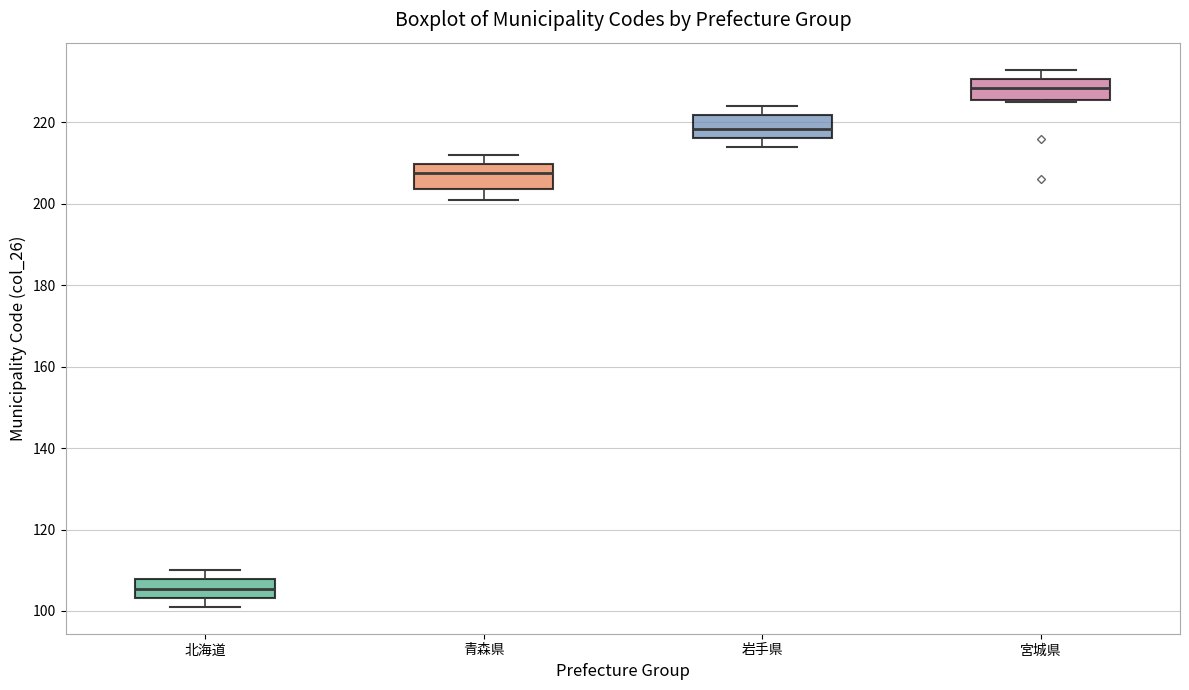

Where does the upper whisker of the box for 青森県 end on the y-axis? The values are not printed on the chart, so give them approximately, as read against the axis.

212